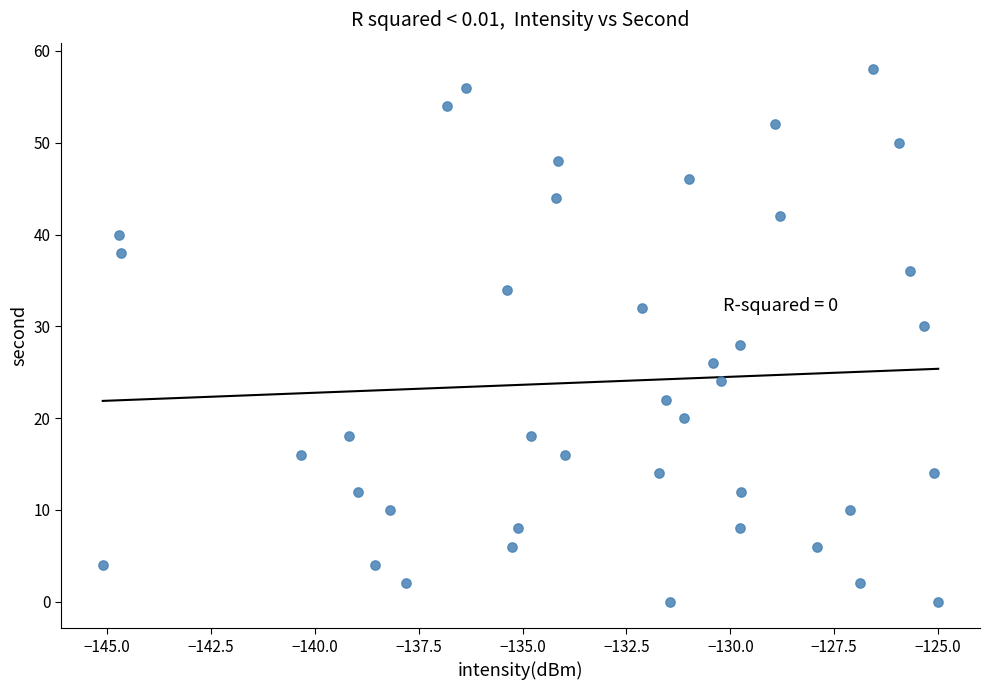

What is the range of Y values (max minus min)?

58